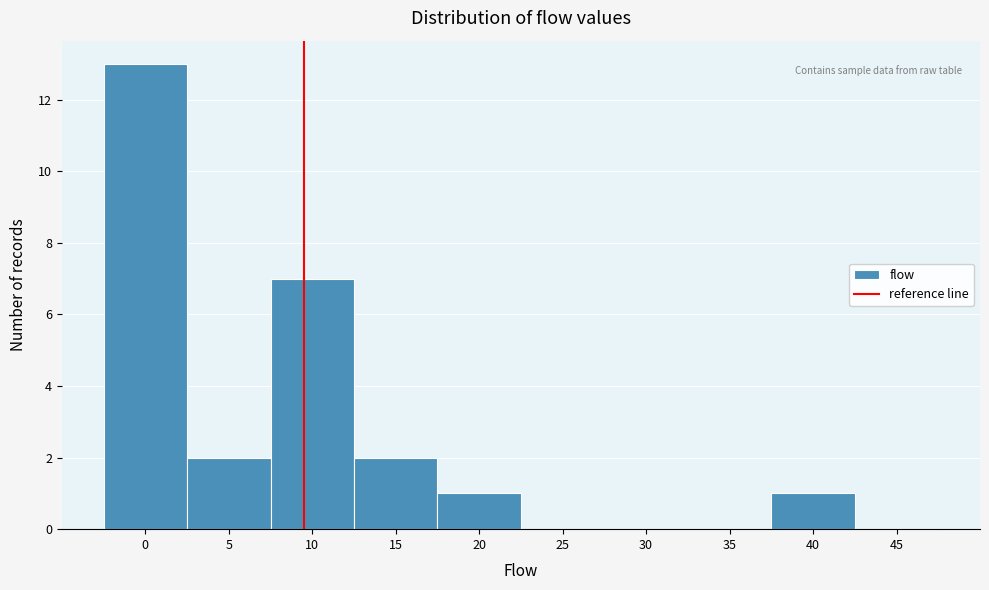

Reading left to right, transcribe all the data shown in this chart.

0=13	5=2	10=7	15=2	20=1	25=0	30=0	35=0	40=1	45=0